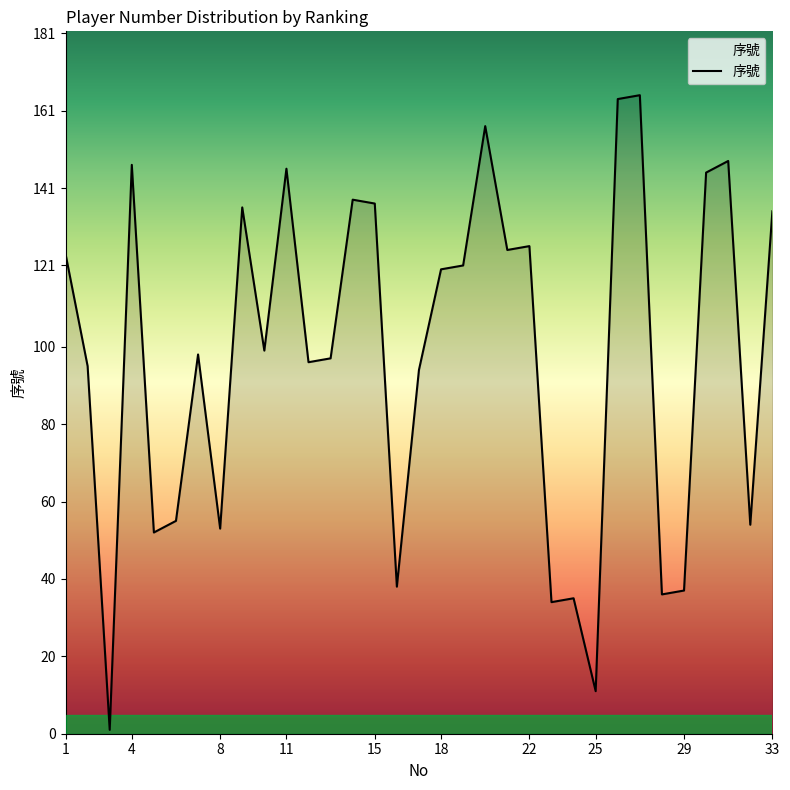

What is the greatest value displayed?

165